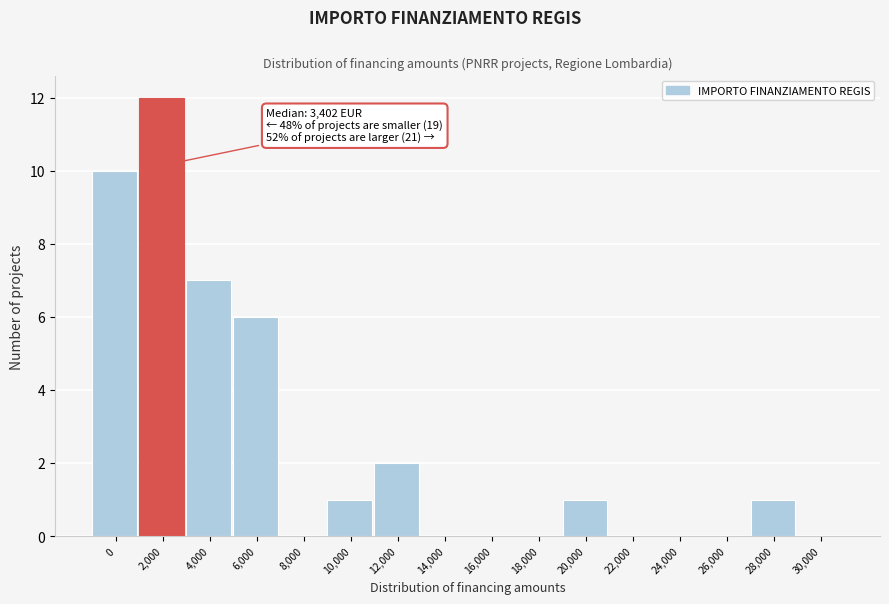

Reading right to left, what are all the values shown in this chart?

30,000=0	28,000=1	26,000=0	24,000=0	22,000=0	20,000=1	18,000=0	16,000=0	14,000=0	12,000=2	10,000=1	8,000=0	6,000=6	4,000=7	2,000=12	0=10